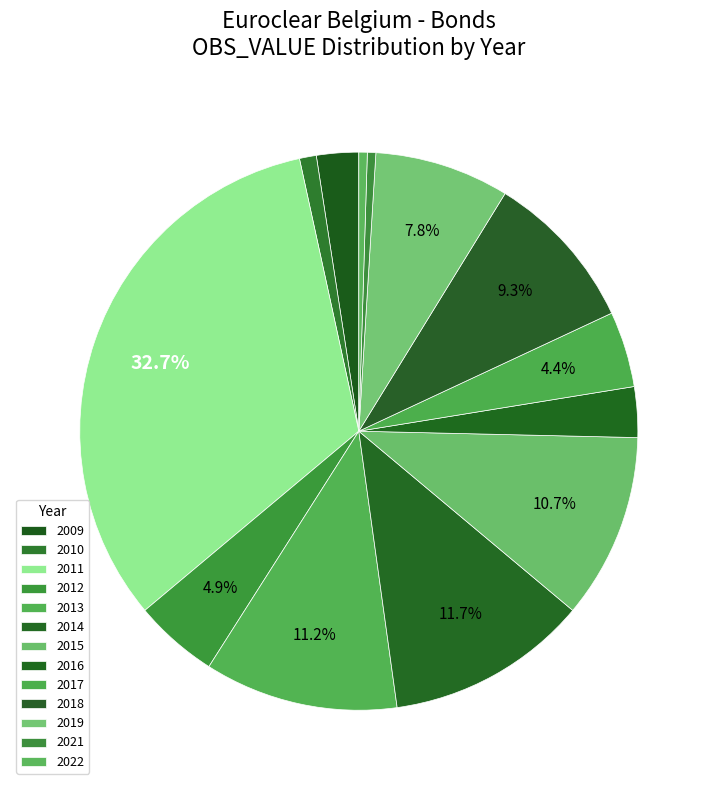

What is the total percentage of 2010 and 2022?

1.5%